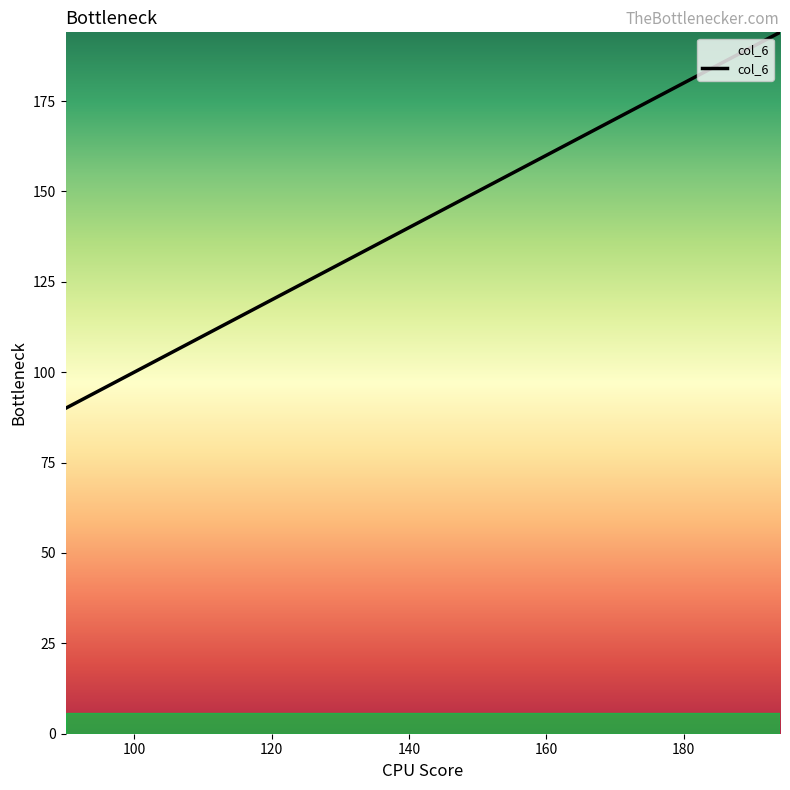

What is the difference between the maximum and minimum values?

104.0